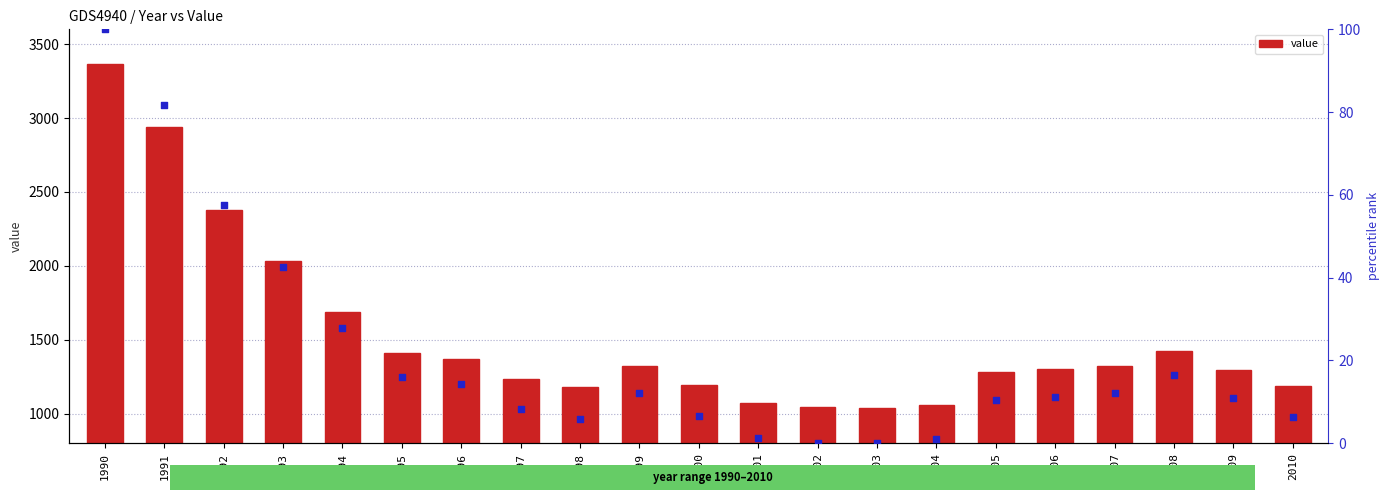

Which series contains the lowest Y value?

percentile rank within the sample